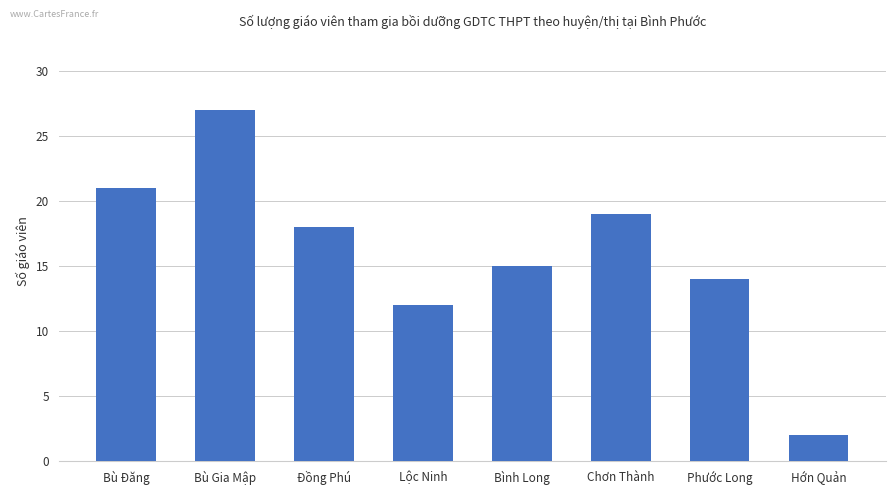

Rank the categories by value from lowest to highest.

Hớn Quản, Lộc Ninh, Phước Long, Bình Long, Đồng Phú, Chơn Thành, Bù Đăng, Bù Gia Mập